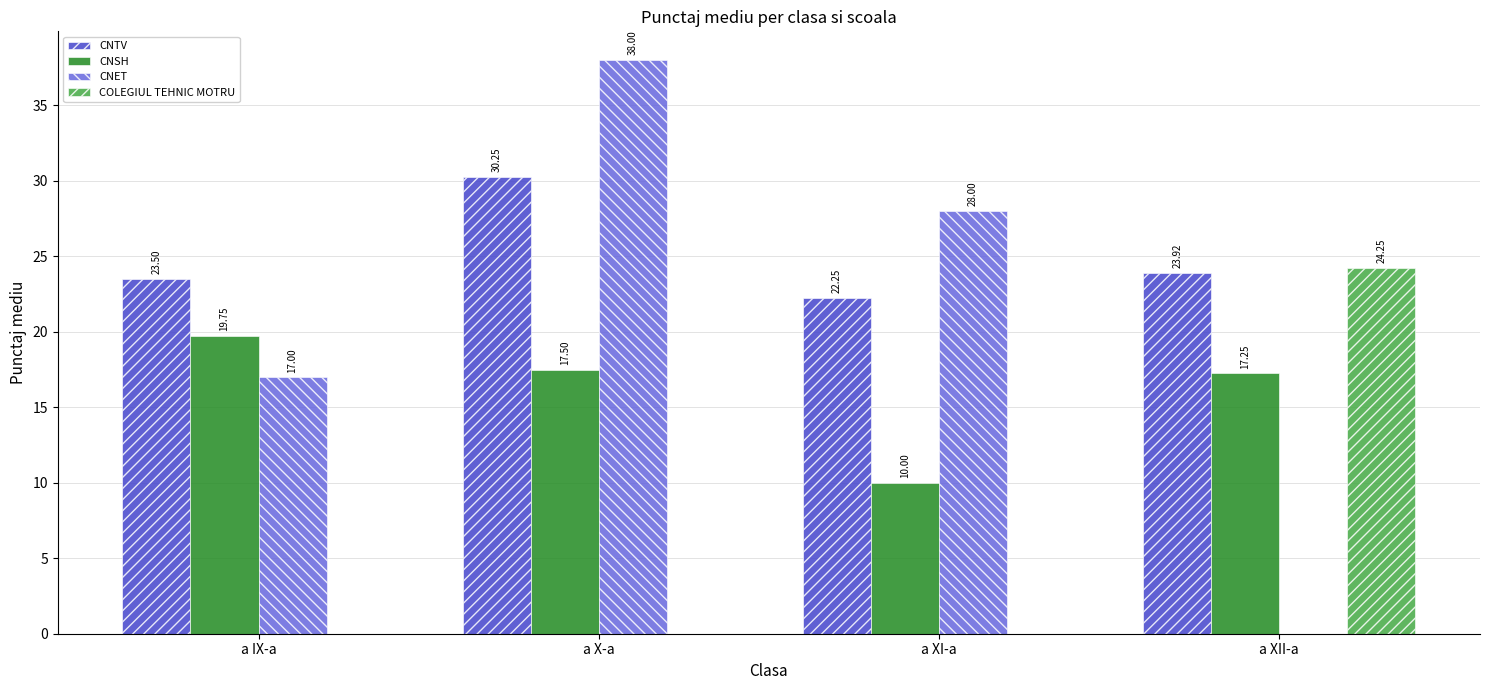

What is the sum of all CNTV values?

99.9